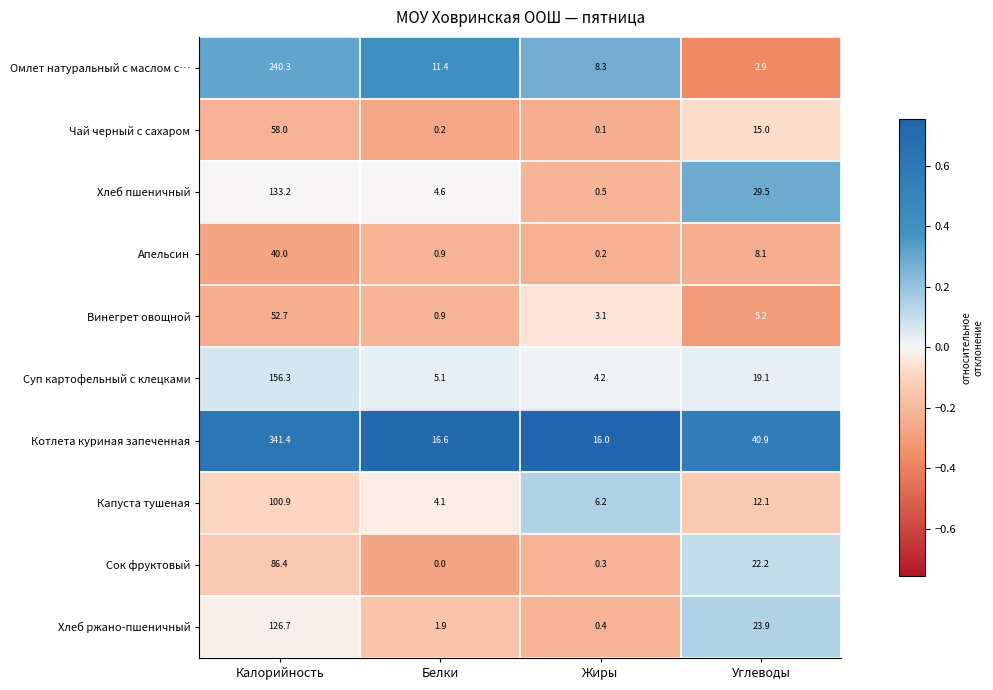

Which category has the lowest value across all series?

Белки